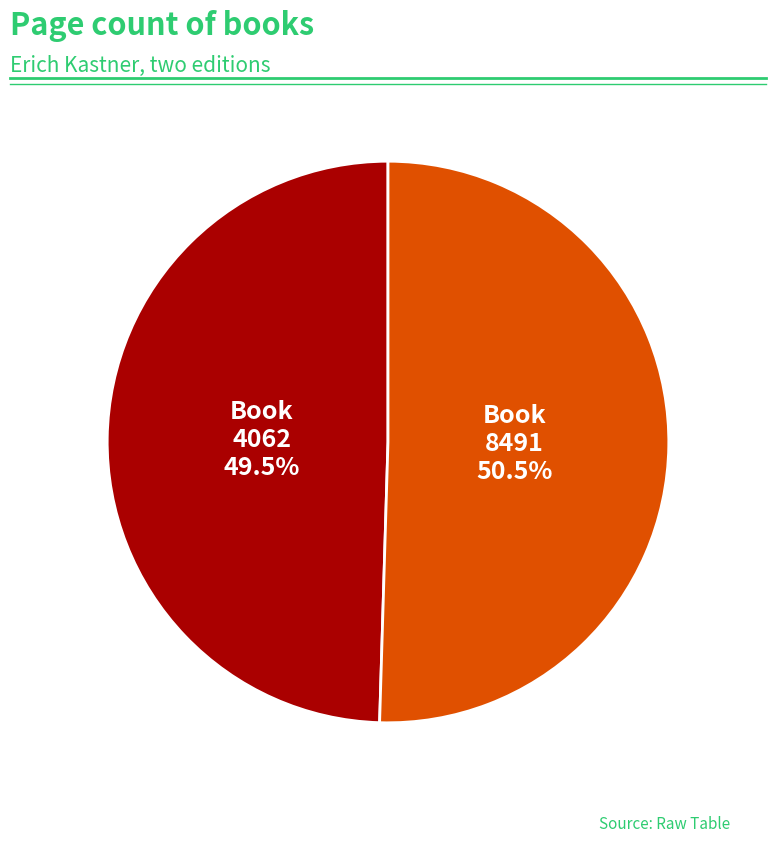

Do Book 4062 and Book 8491 together represent more than half of the pie?

Yes